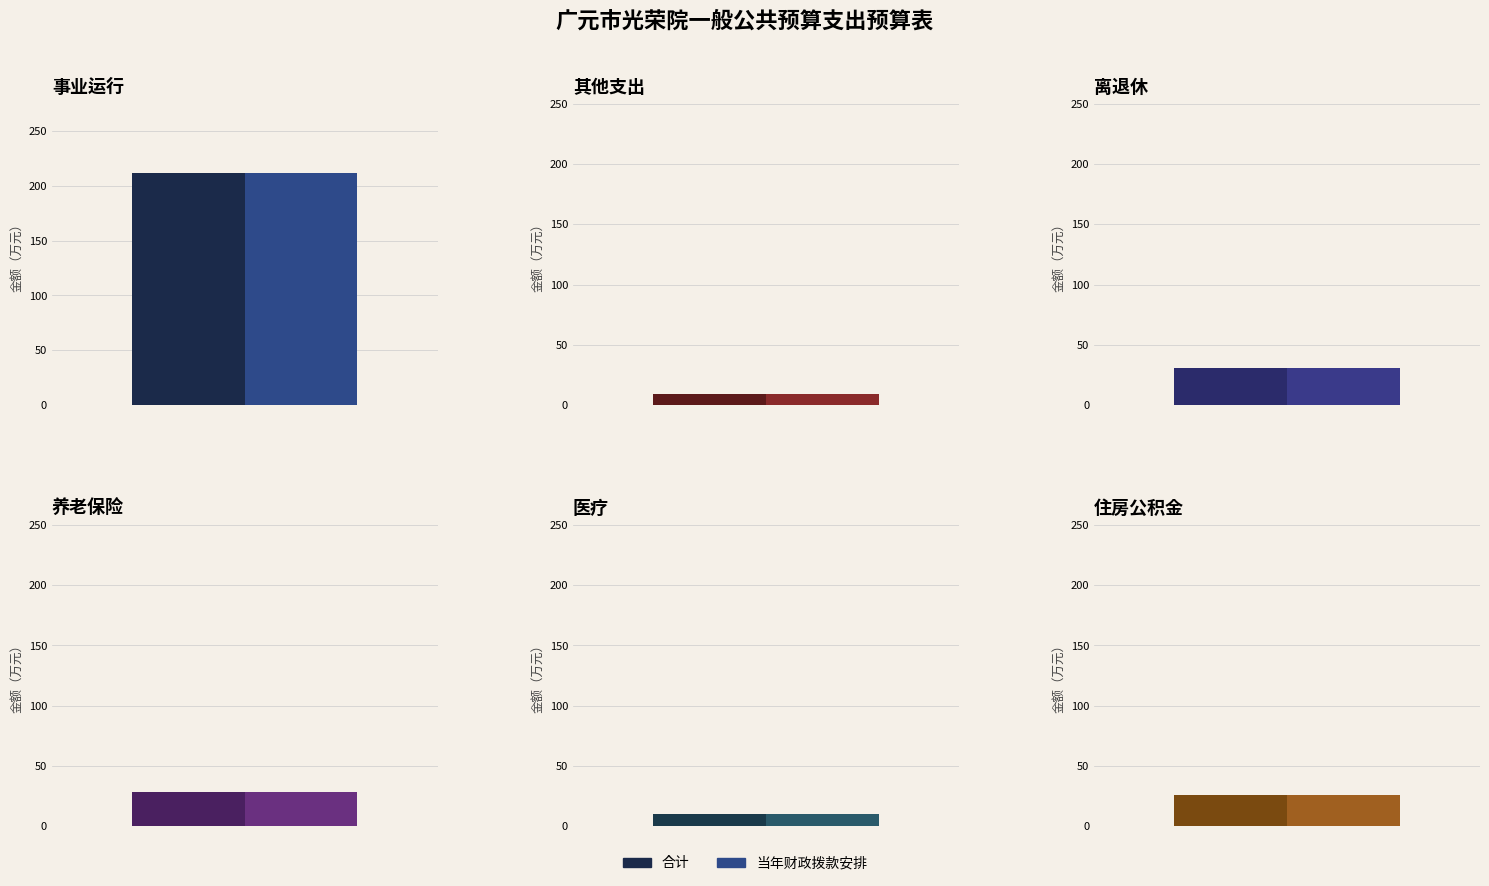

At which label does 合计 first exceed 28?

事业运行